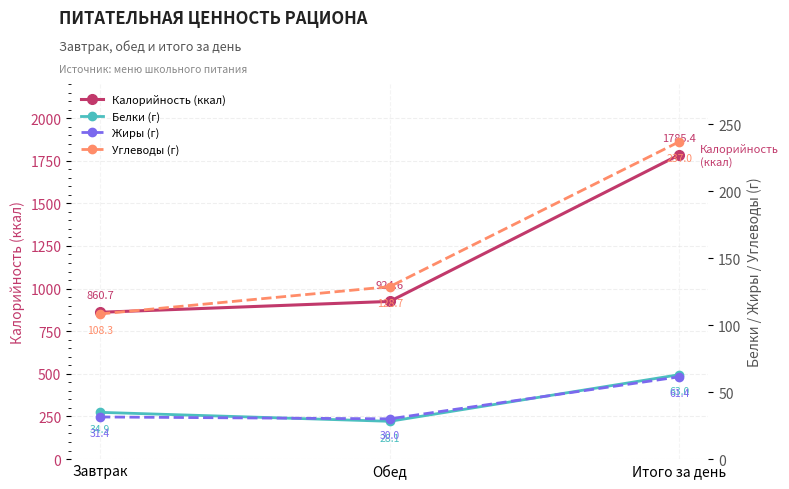

The value of Углеводы (г) at Завтрак is 108.3. True or false?

True